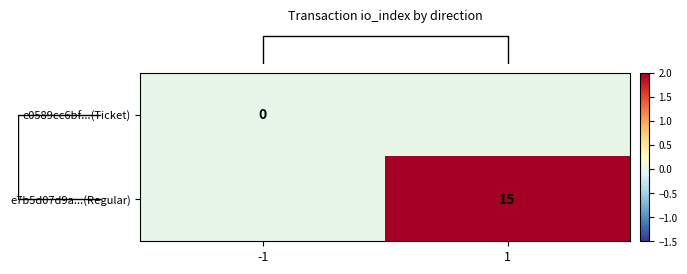

Which series changed the most between -1 and 1?

row_1